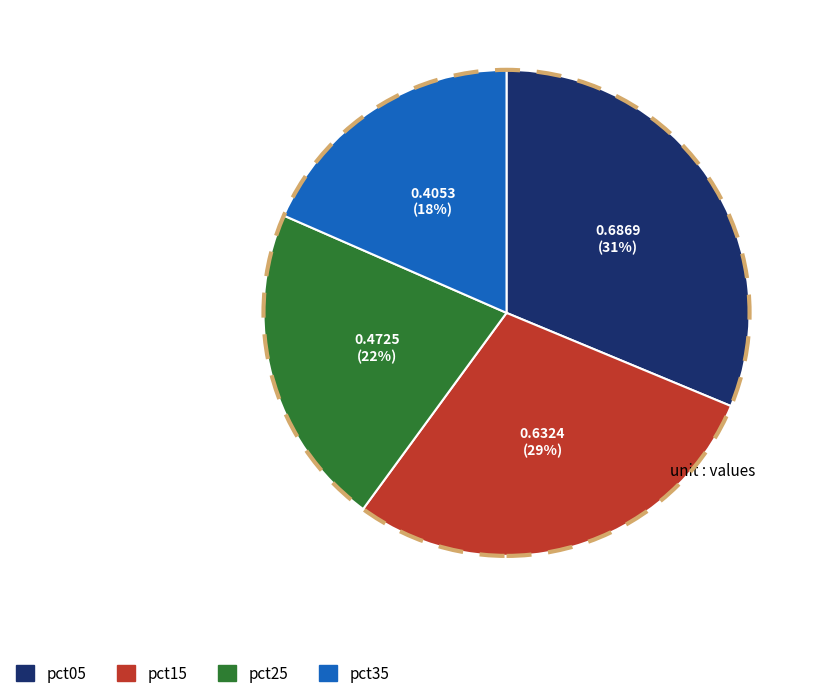

To the nearest percent, what is the difference between the largest and smallest slice percentages?

13%